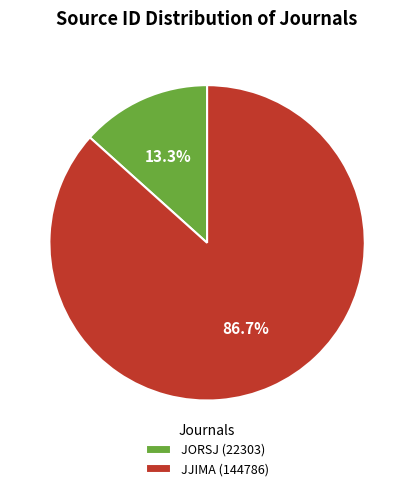

What is the majority slice?

JJIMA (144786)